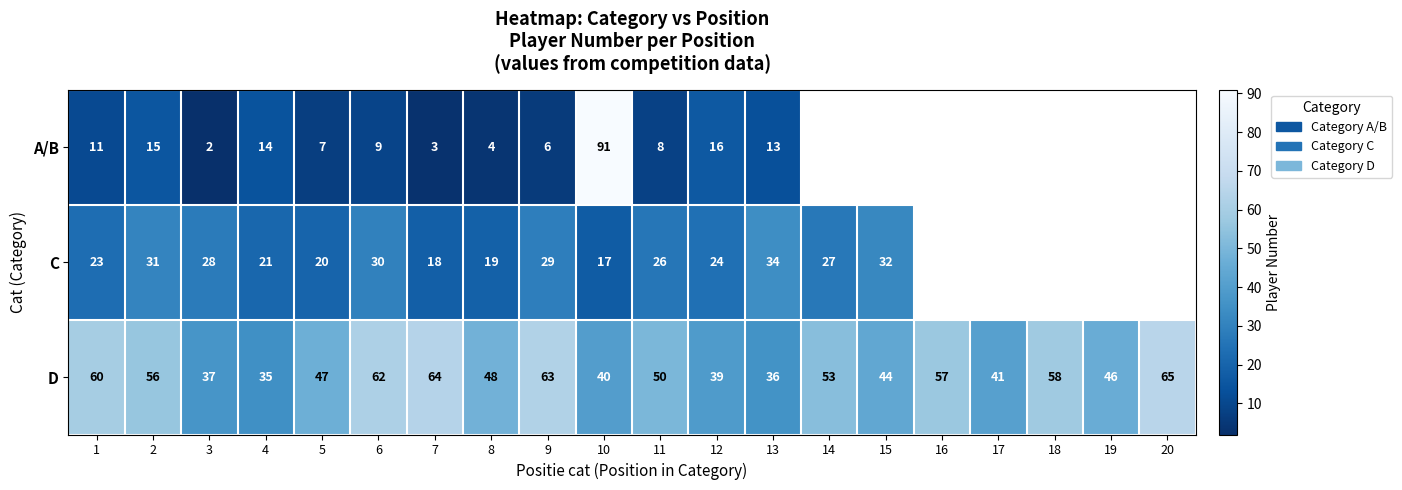

Which series changed the most between 5 and 9?

D